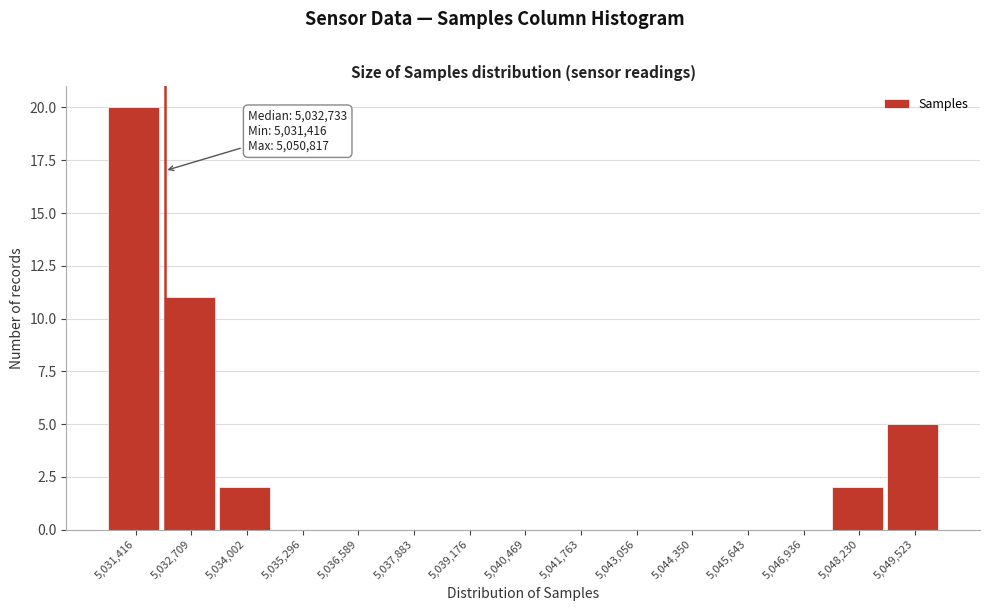

Reading left to right, transcribe all the data shown in this chart.

5,031,416=20	5,032,709=11	5,034,002=2	5,035,296=0	5,036,589=0	5,037,883=0	5,039,176=0	5,040,469=0	5,041,763=0	5,043,056=0	5,044,350=0	5,045,643=0	5,046,936=0	5,048,230=2	5,049,523=5